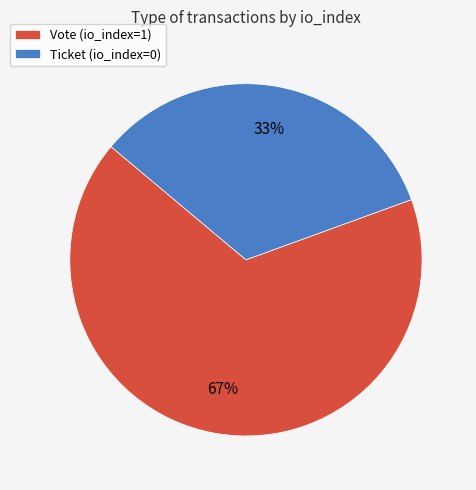

Which category accounts for the majority?

Vote